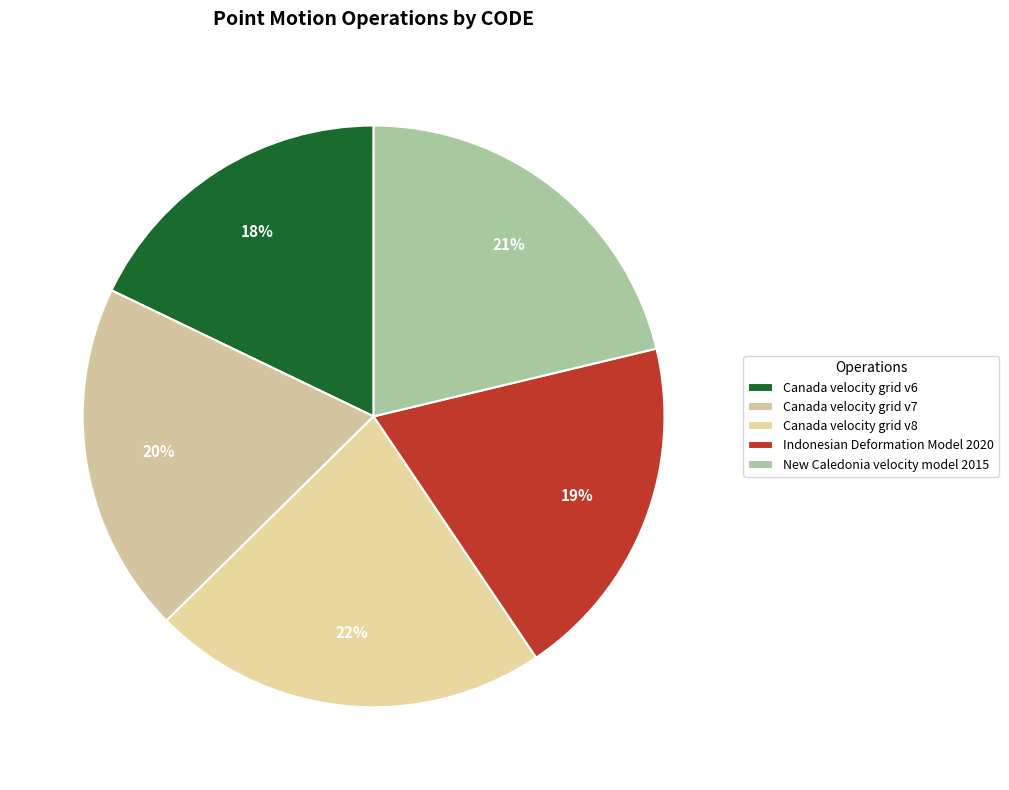

True or false: New Caledonia velocity model 2015 accounts for 31% of the total.

False